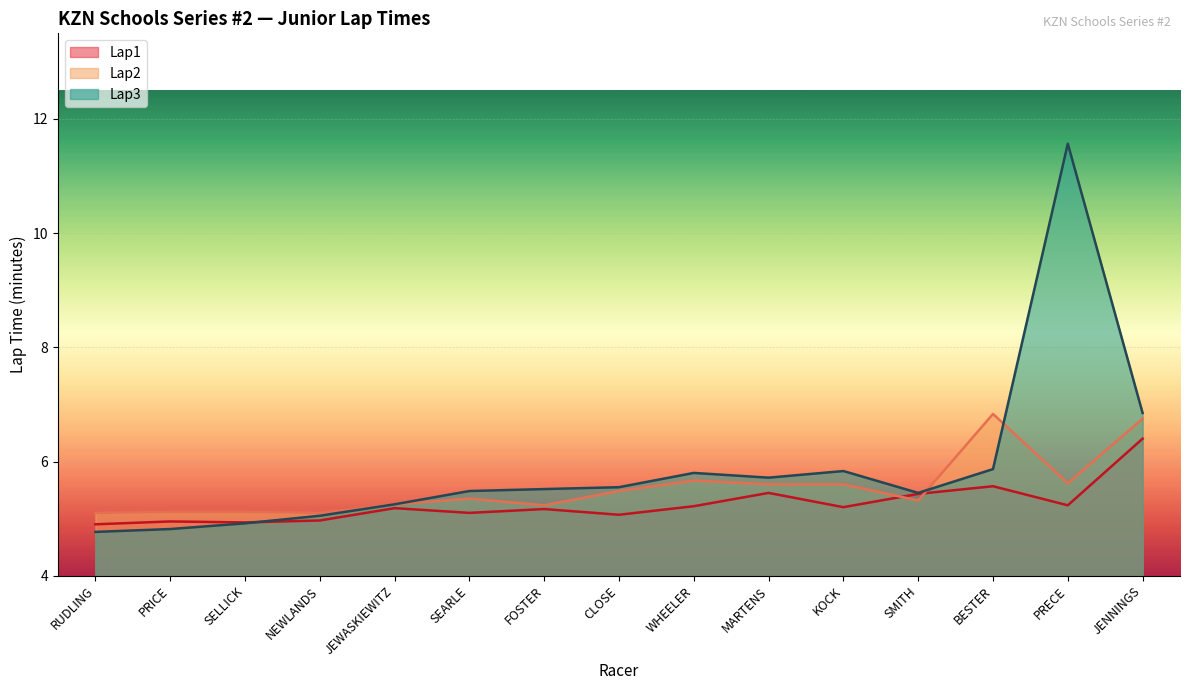

Which category has the highest value across all series?

PRECE